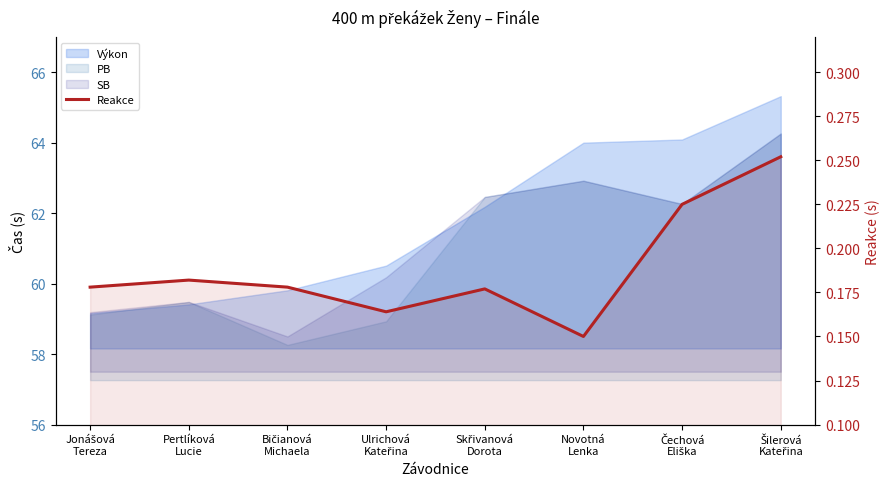

What is the value of the 1st point from the left?

0.2